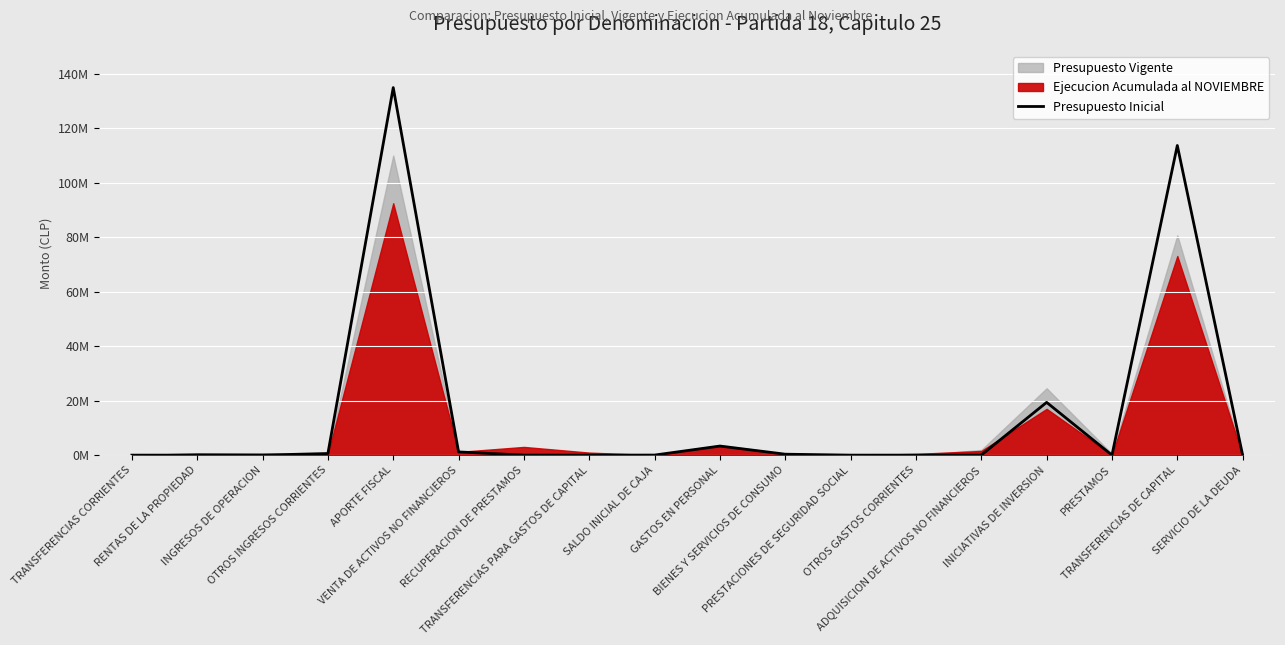

What is the label of the 4th point from the left?

OTROS INGRESOS CORRIENTES